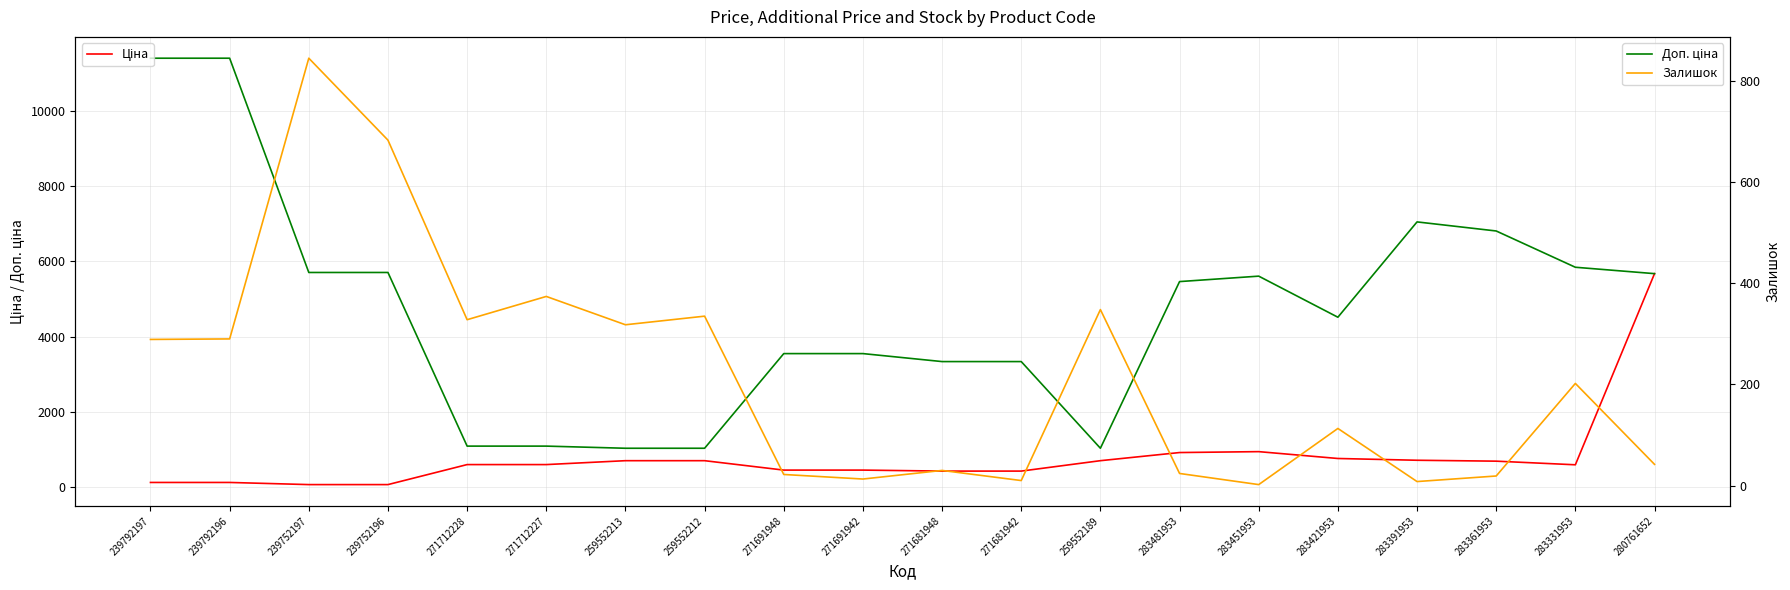

True or false: Ціна and Доп. ціна cross at least once.

False